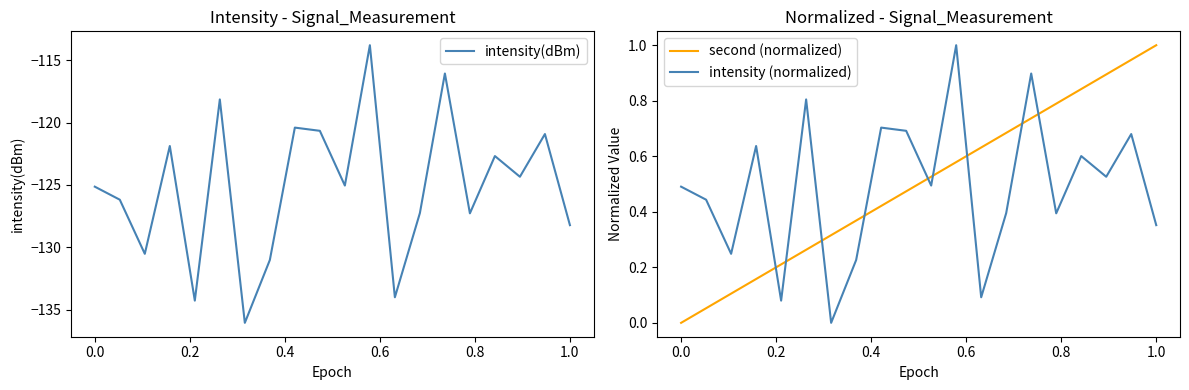

Does the chart have visible grid lines?

No